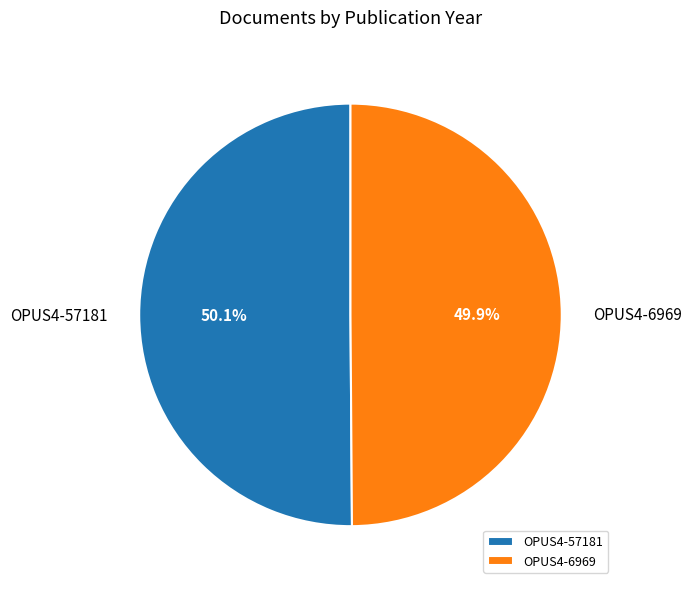

What percentage do OPUS4-57181 and OPUS4-6969 together represent?

100.0%